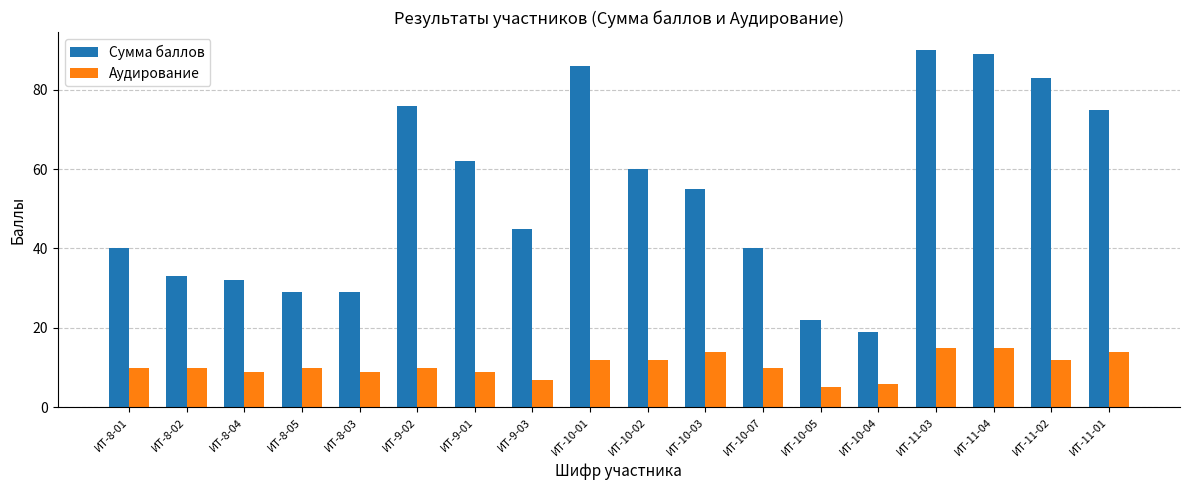

Which series has the widest spread of values?

Сумма баллов